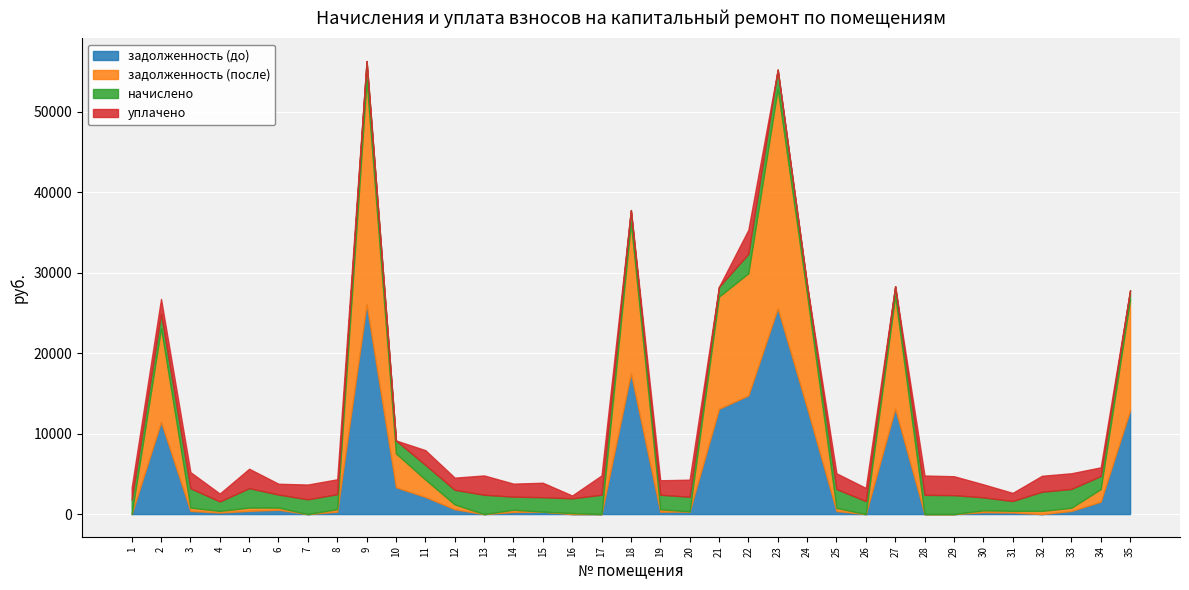

True or false: начислено has a value of 1621.6 at 34.

True